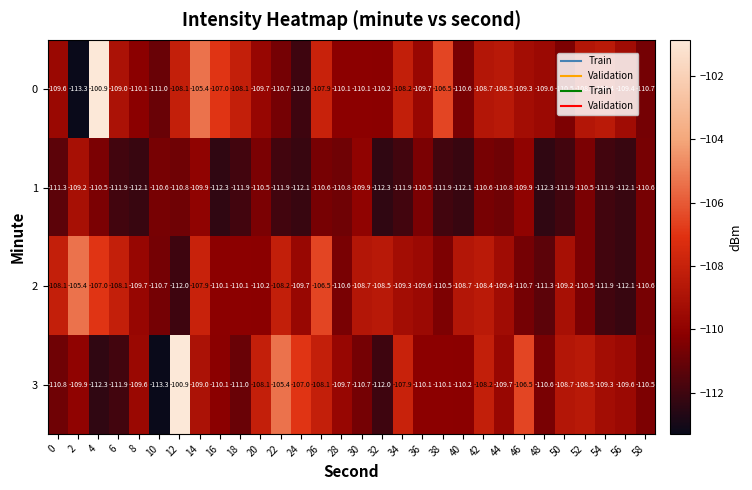

At how many categories does at least one series exceed -108?

11